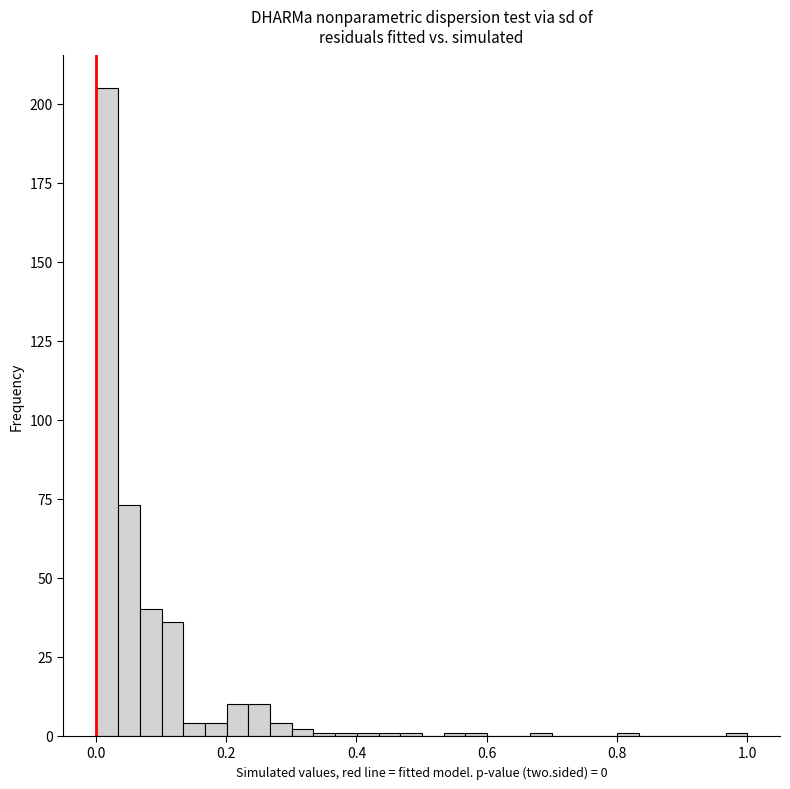

Around what value on the x-axis is the tallest bar? Give the approximate position of its centre, as read against the axis.

0.02